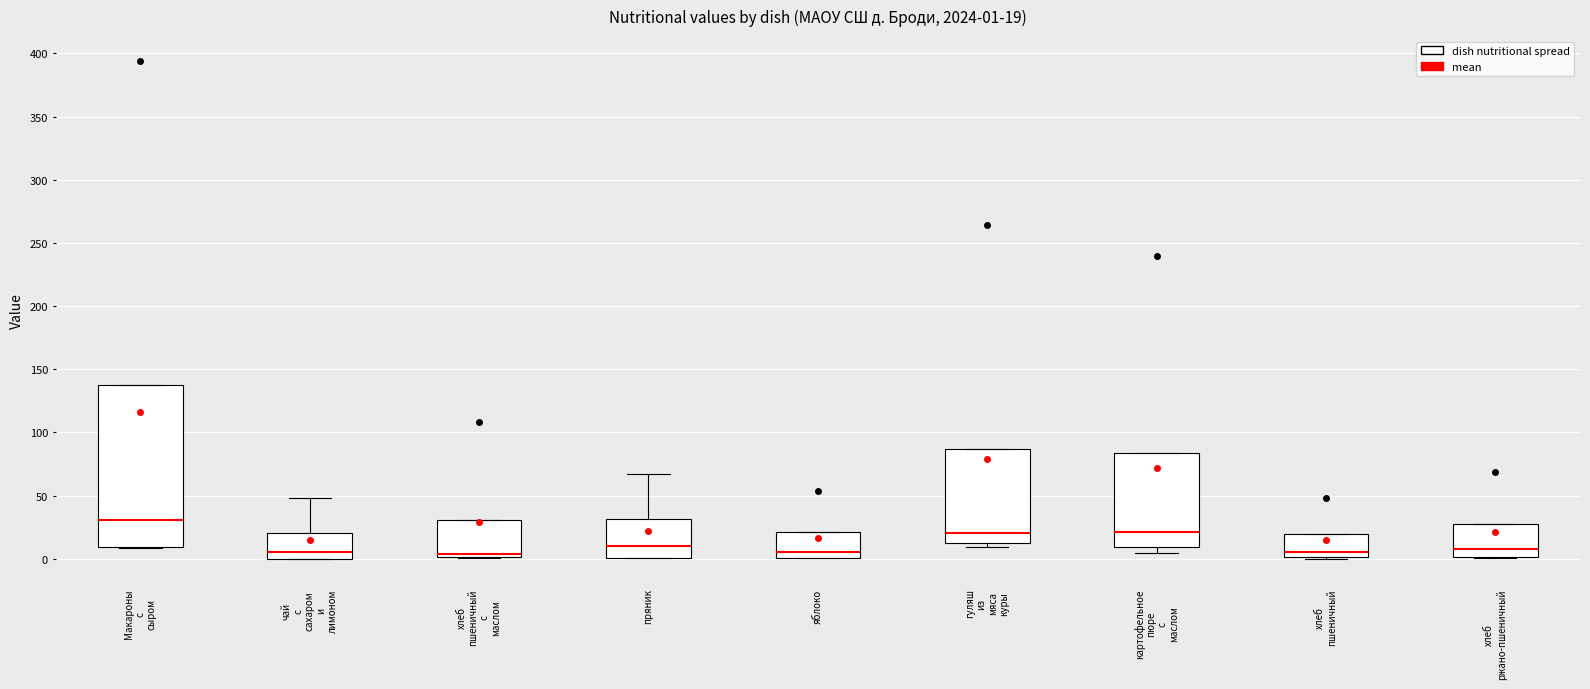

Comparing the boxes themselves (not the whiskers), which one is the tallest?

Макароны с сыром